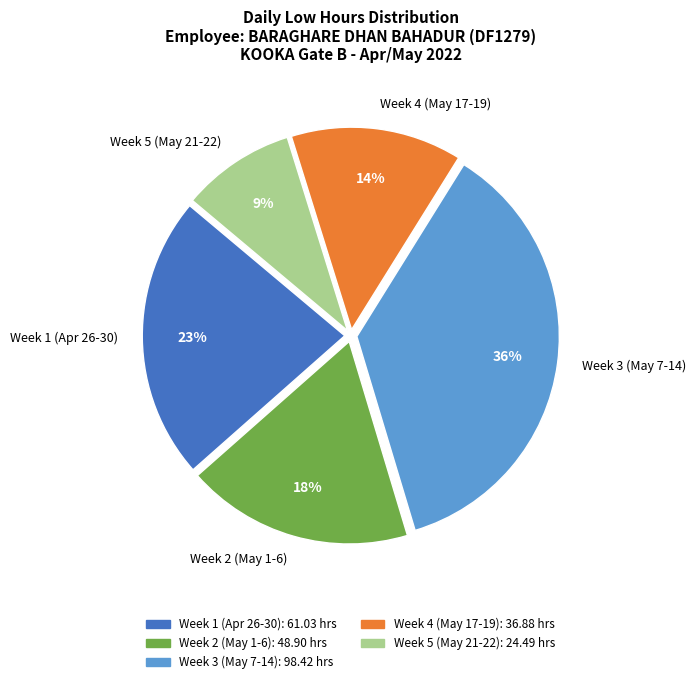

What is the largest slice in the pie chart?

Week 3 (May 7-14)